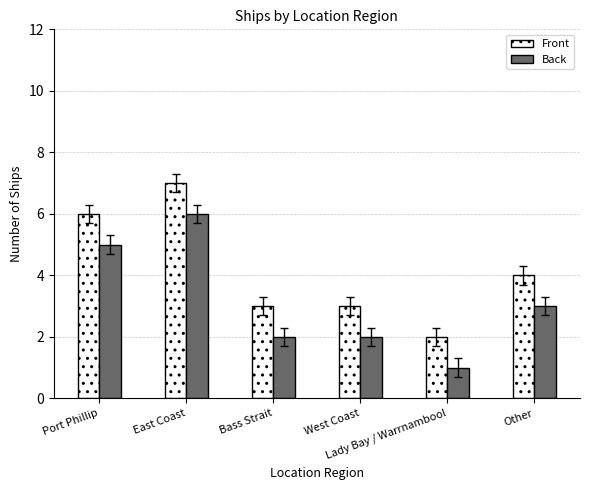

What is the sum of all Back values?

19